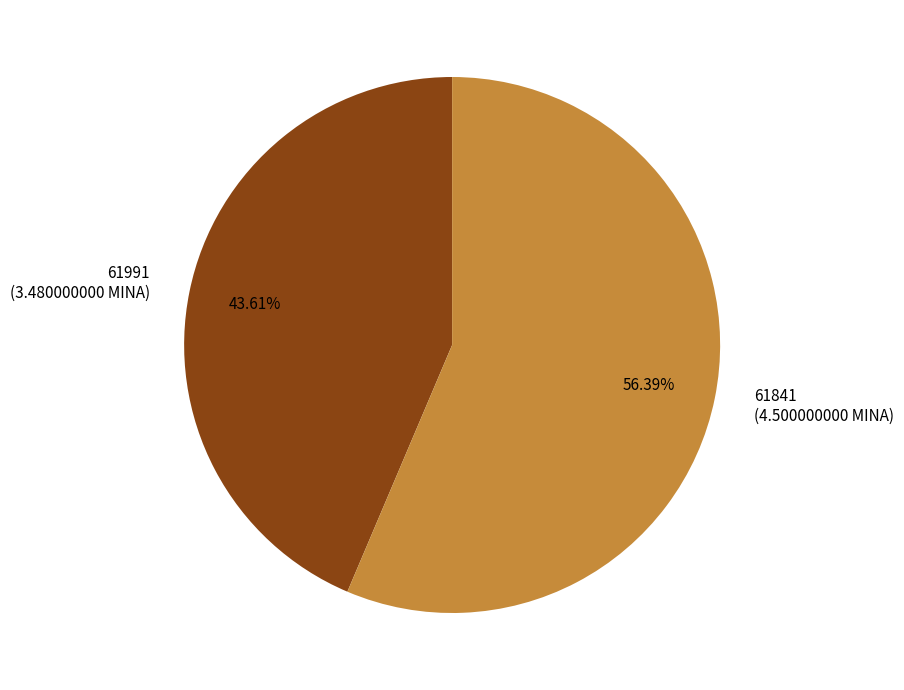

What percentage is the 61991 slice, to the nearest percent?

44%